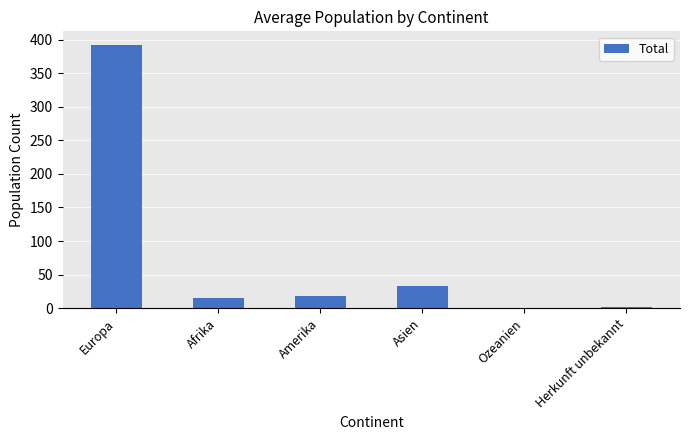

Reading left to right, what are all the values shown in this chart?

Europa=393	Afrika=15	Amerika=18	Asien=33	Ozeanien=0	Herkunft unbekannt=2